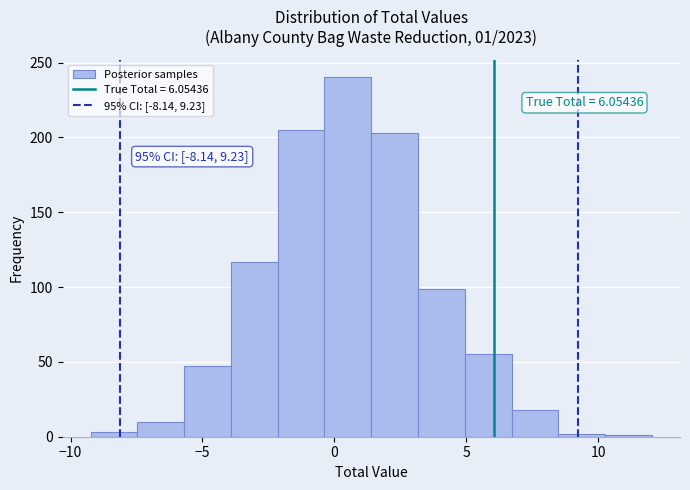

Around what value on the x-axis is the tallest bar? Give the approximate position of its centre, as read against the axis.

0.5